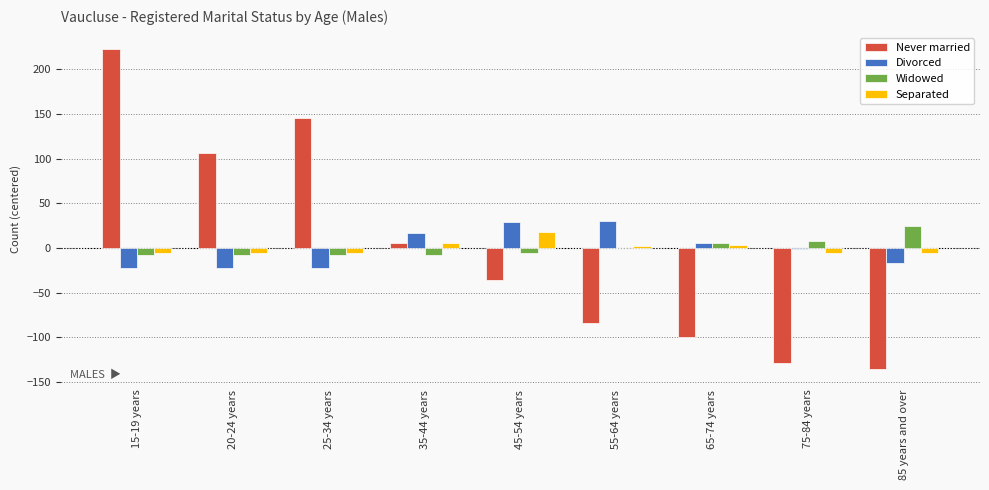

Where does the Divorced series first go above 0?

35-44 years